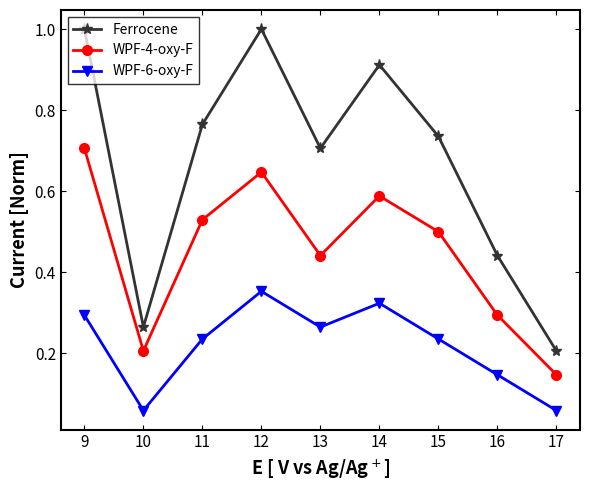

Which series has the largest range (max minus min)?

Ferrocene